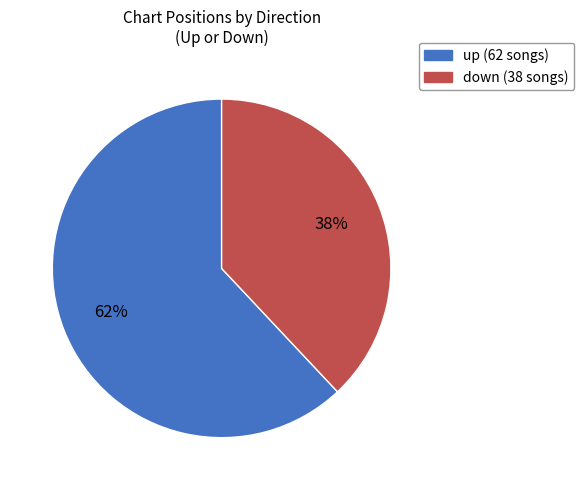

To the nearest percent, what percentage of the pie is down?

38%